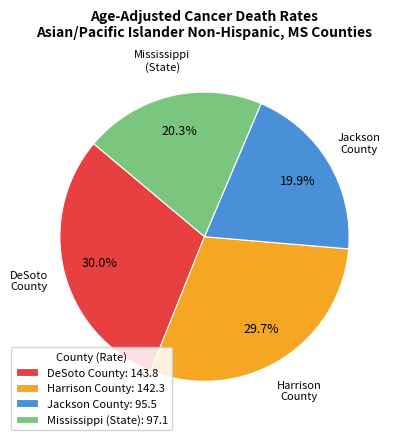

Is it true that DeSoto County is 30% of the pie?

True